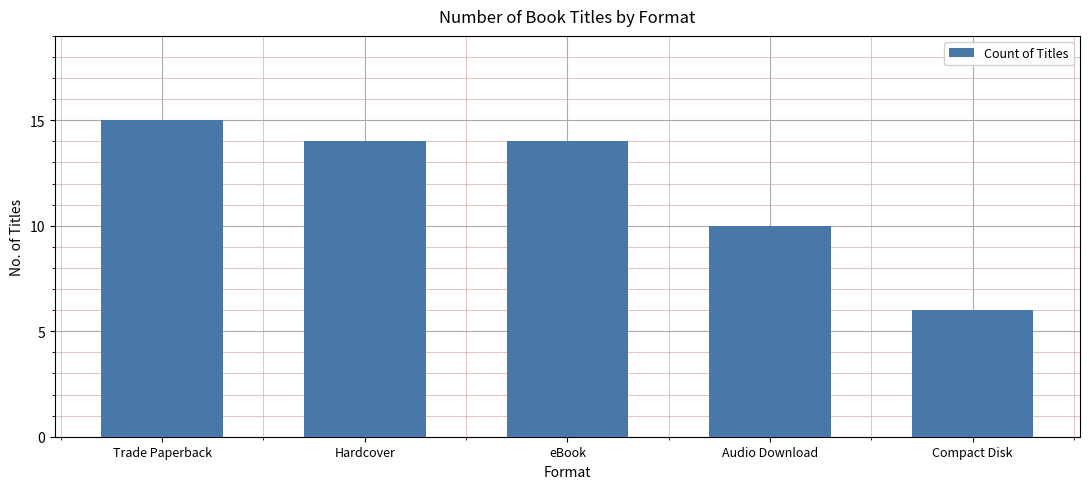

Where does the data first go above 14?

Trade Paperback